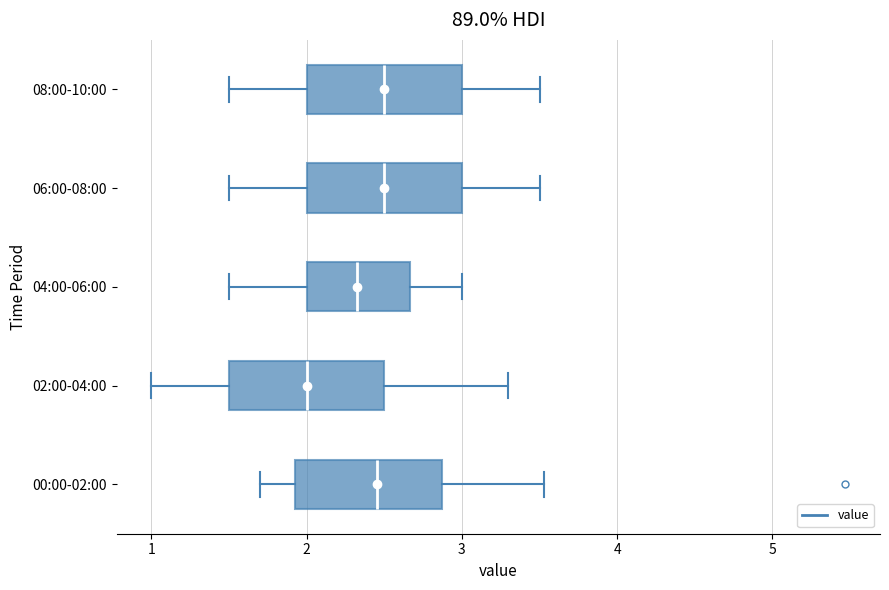

Which box's median line is the furthest to the left?

02:00-04:00